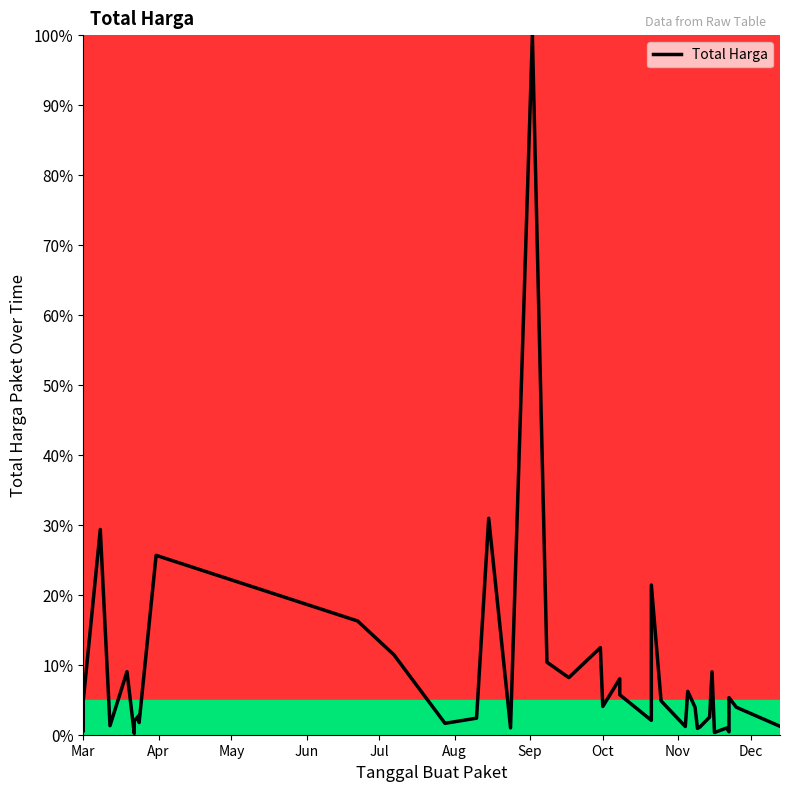

What is the sum of all values?

357.3